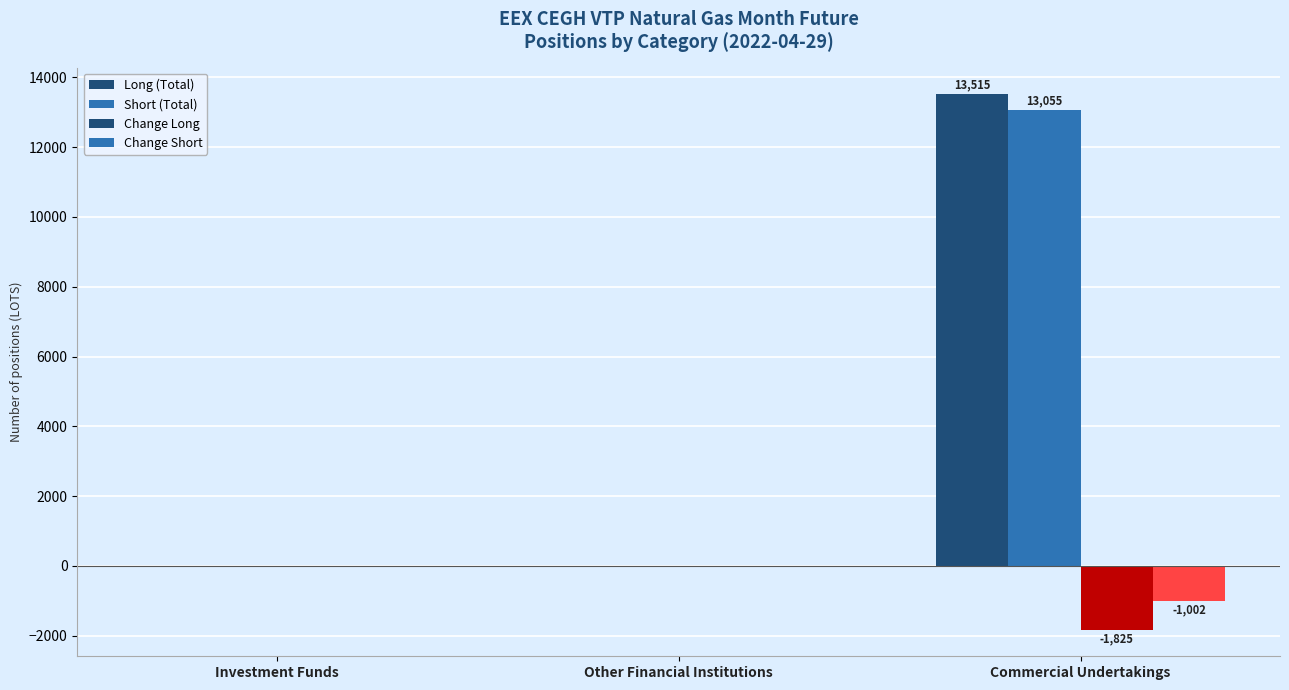

How many groups of bars are there?

3